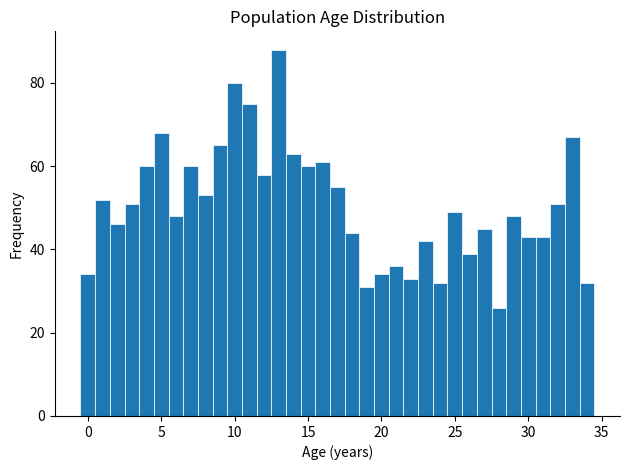

Around what value on the x-axis is the tallest bar? Give the approximate position of its centre, as read against the axis.

13.0